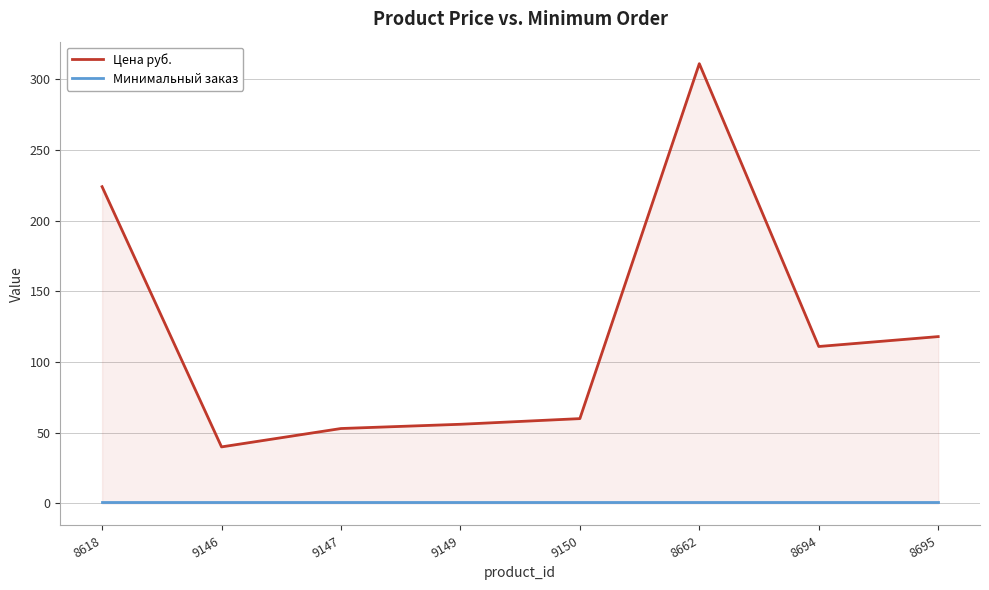

Which label corresponds to the smallest value in the chart?

8618